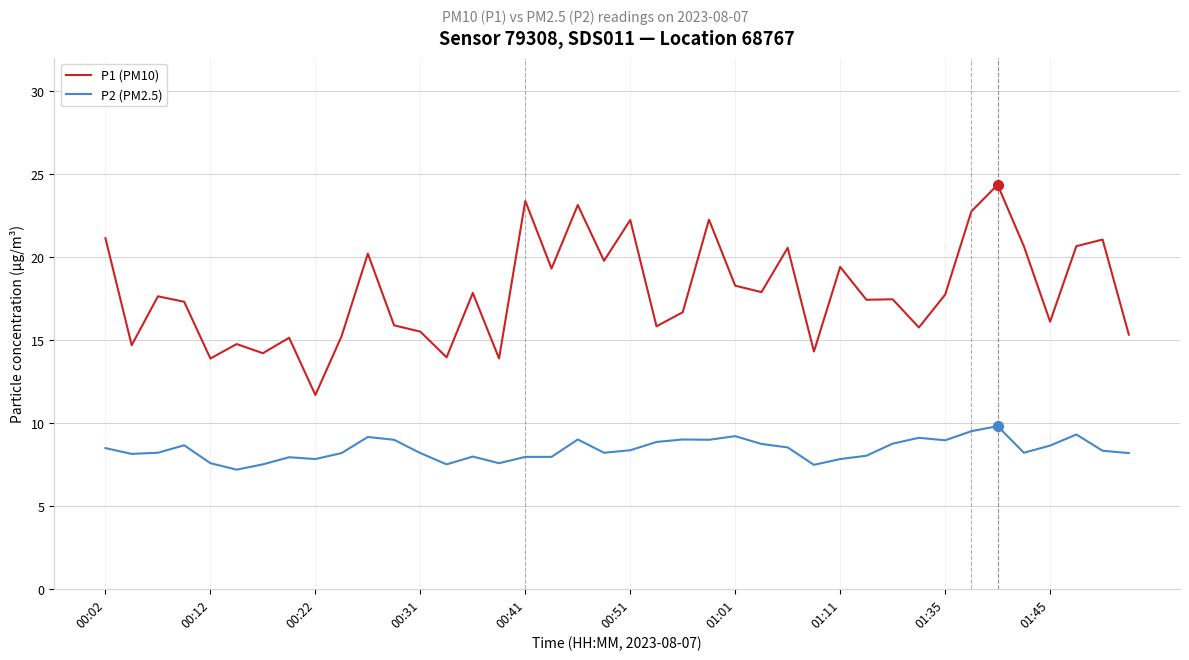

Which series has the largest total across all categories?

P1 (PM10)